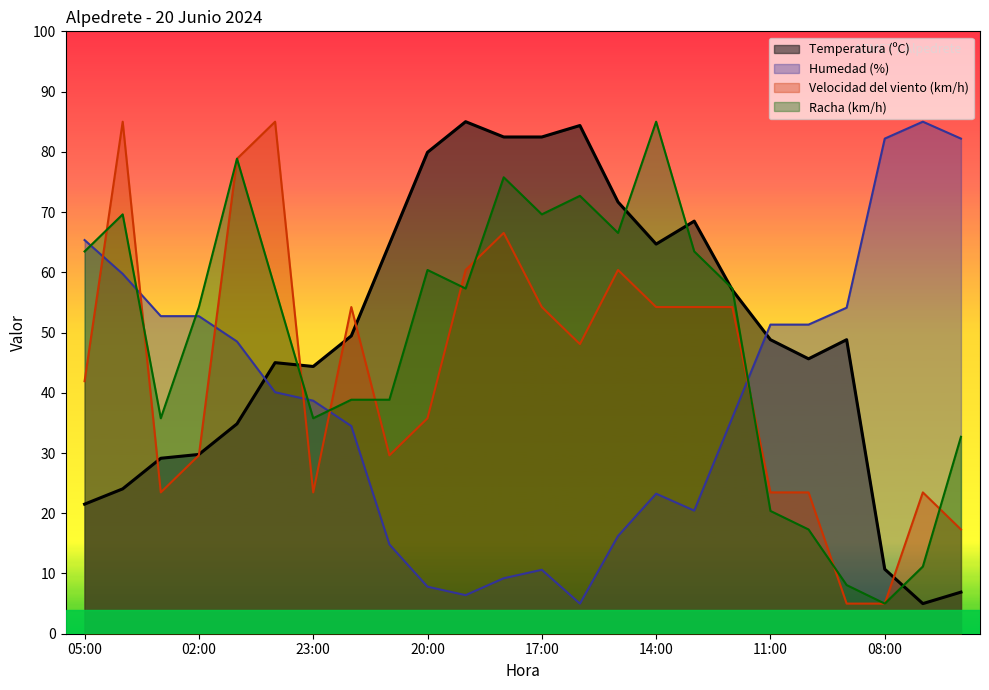

What position from the right is 15:00?

10